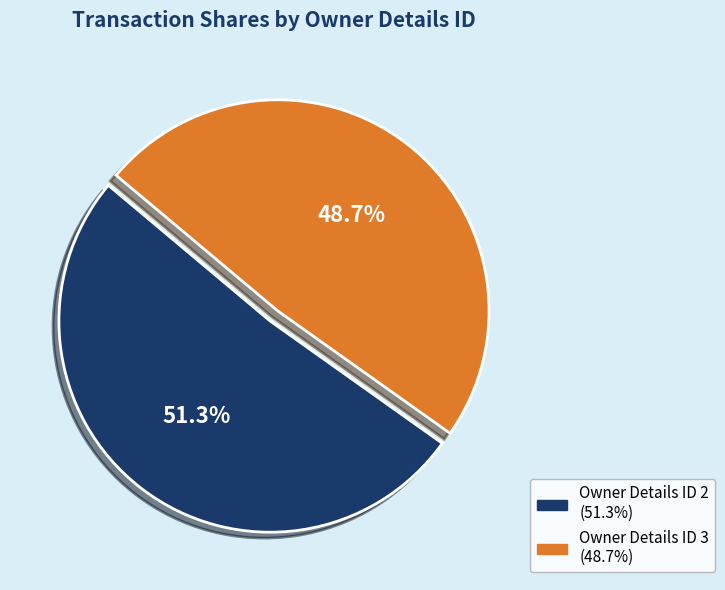

Is there any slice that represents more than half of the pie?

Yes